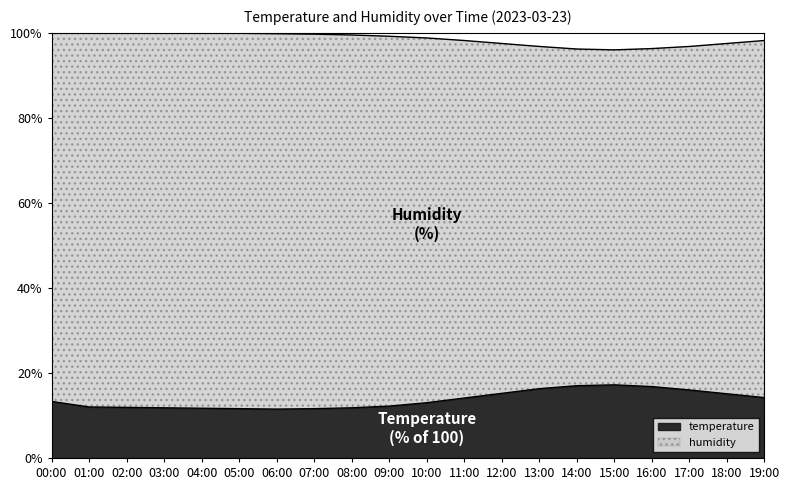

How many data points does each series have?

20